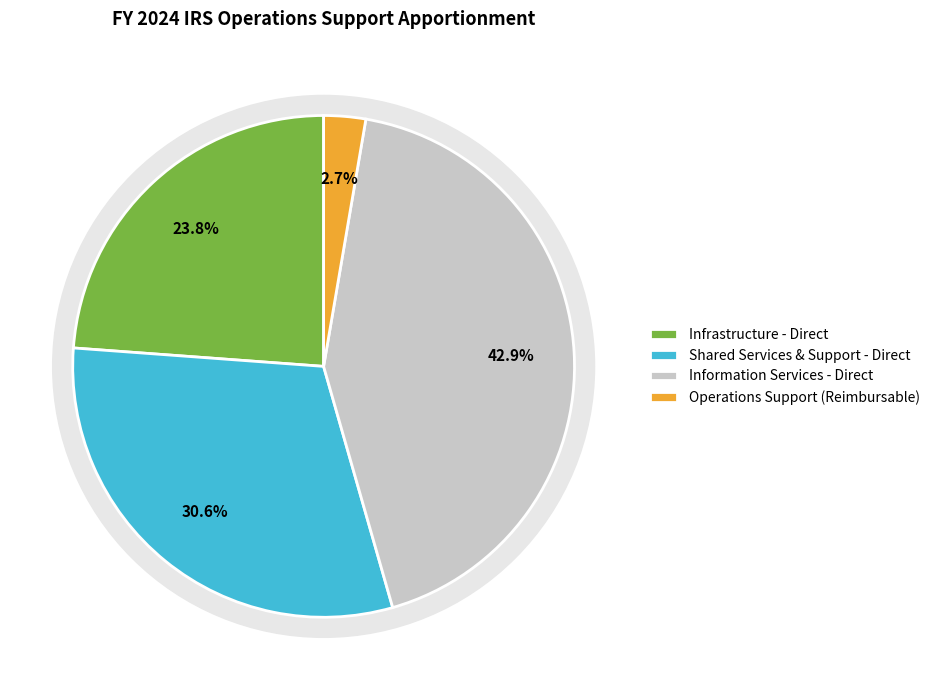

How many slices are in this pie chart?

4